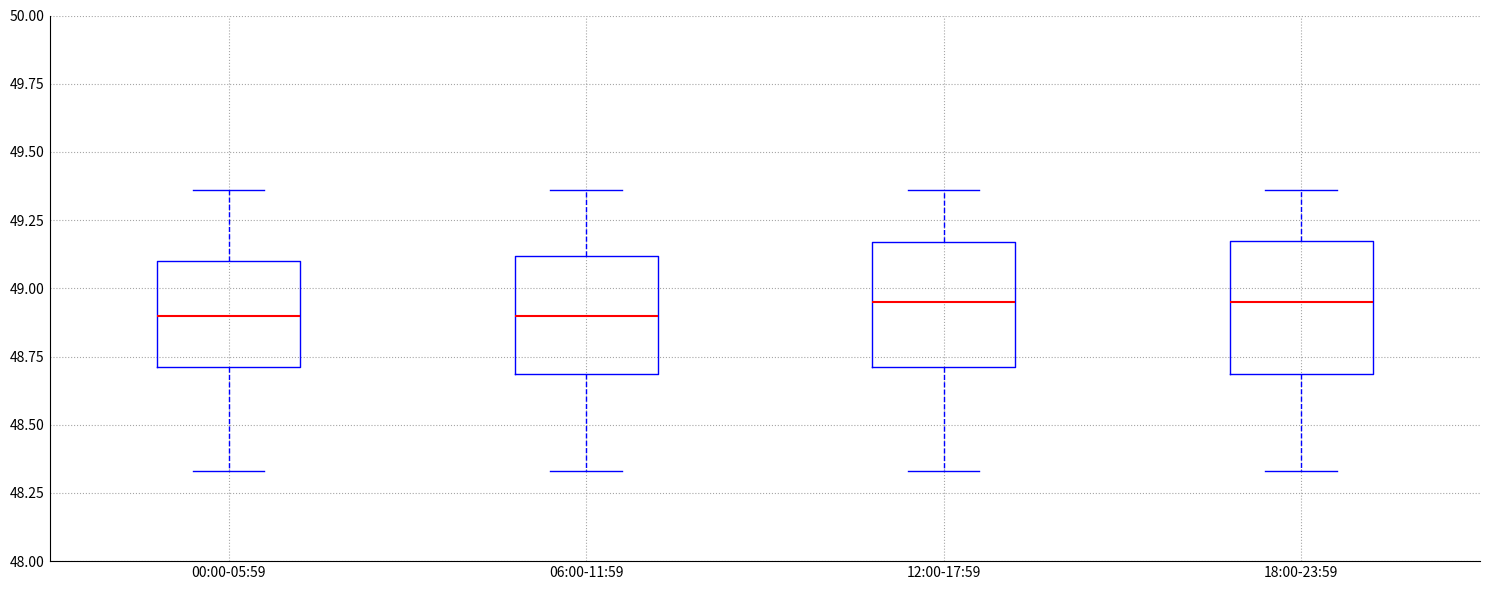

Reading left to right, read every box against the y-axis: the position of its median line, the range the box covers, and the ends of its whiskers. The values are not printed on the chart, so give them approximately, as read against the axis.

00:00-05:59: median 48.90, box 48.70 to 49.10, whiskers 48.35 to 49.35
06:00-11:59: median 48.90, box 48.70 to 49.10, whiskers 48.35 to 49.35
12:00-17:59: median 48.95, box 48.70 to 49.15, whiskers 48.35 to 49.35
18:00-23:59: median 48.95, box 48.70 to 49.20, whiskers 48.35 to 49.35